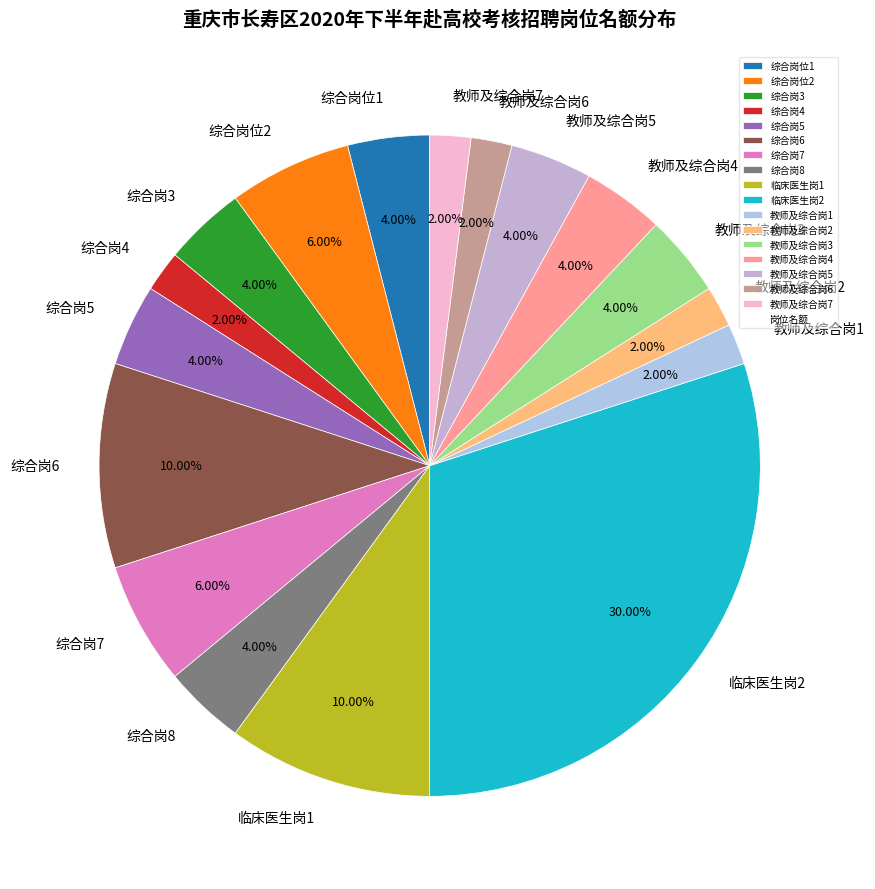

Count the number of slices in the pie.

17